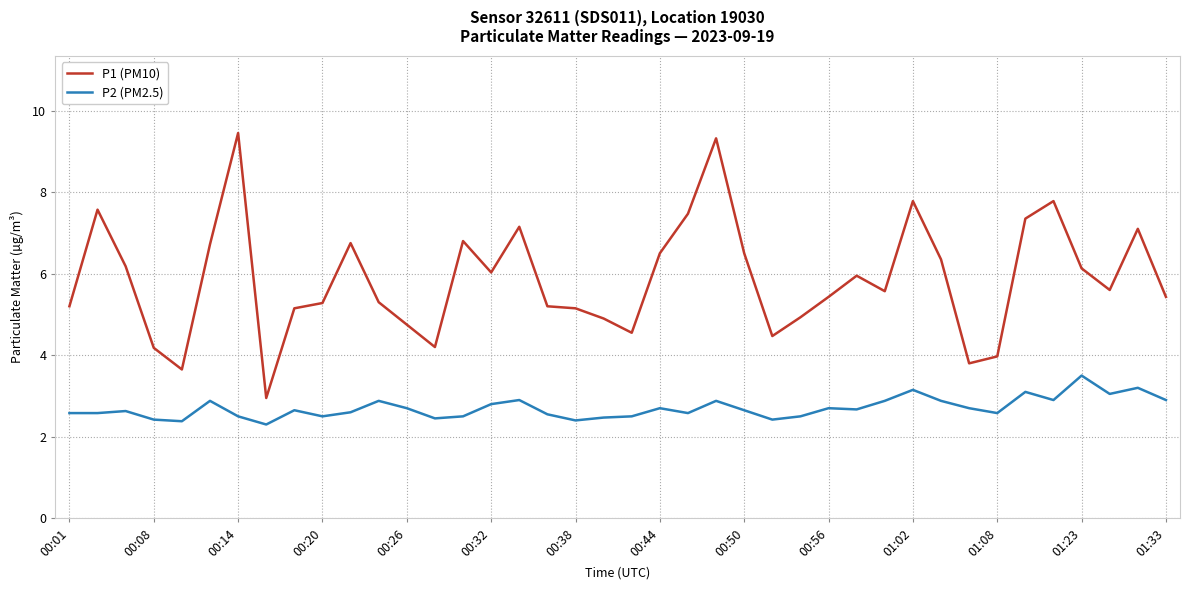

Which series has the widest spread of values?

P1 (PM10)